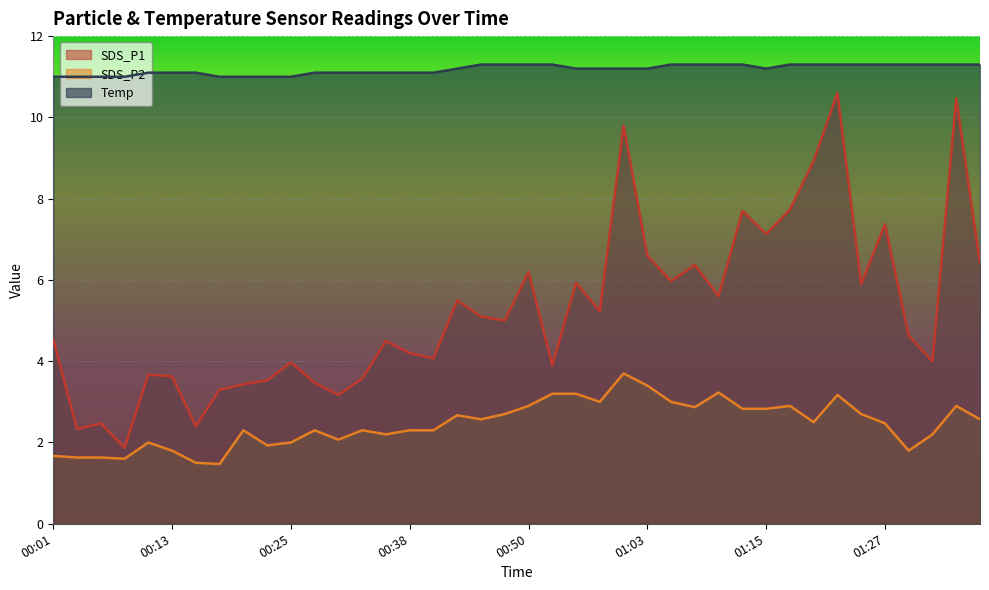

Reading left to right, transcribe all the data shown in this chart.

SDS_P1: 4.5	2.3	2.5	1.9	3.7	3.6	2.4	3.3	3.4	3.5	4.0	3.5	3.2	3.6	4.5	4.2	4.1	5.5	5.1	5.0	6.2	3.9	5.9	5.2	9.8	6.6	6.0	6.4	5.6	7.7	7.1	7.7	8.9	10.6	5.9	7.4	4.6	4.0	10.5	6.4
SDS_P2: 1.7	1.6	1.6	1.6	2.0	1.8	1.5	1.5	2.3	1.9	2.0	2.3	2.1	2.3	2.2	2.3	2.3	2.7	2.6	2.7	2.9	3.2	3.2	3.0	3.7	3.4	3.0	2.9	3.2	2.8	2.8	2.9	2.5	3.2	2.7	2.5	1.8	2.2	2.9	2.6
Temp: 11.0	11.0	11.0	11.0	11.1	11.1	11.1	11.0	11.0	11.0	11.0	11.1	11.1	11.1	11.1	11.1	11.1	11.2	11.3	11.3	11.3	11.3	11.2	11.2	11.2	11.2	11.3	11.3	11.3	11.3	11.2	11.3	11.3	11.3	11.3	11.3	11.3	11.3	11.3	11.3